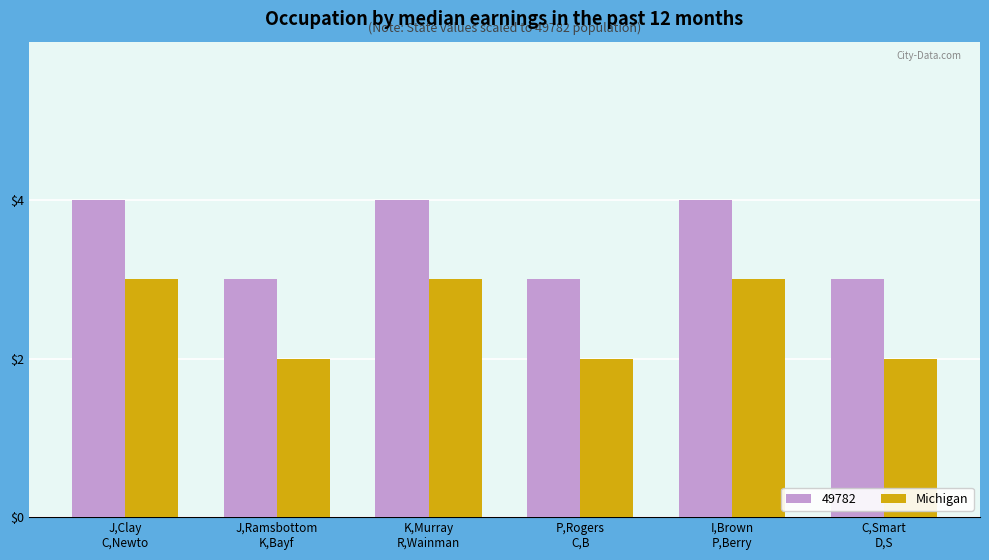

How many categories are shown in the chart?

6